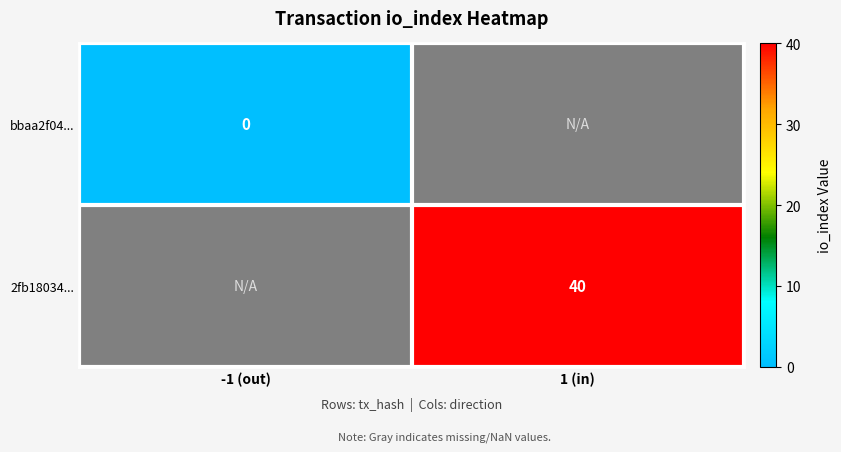

Which series has the widest spread of values?

bbaa2f04...